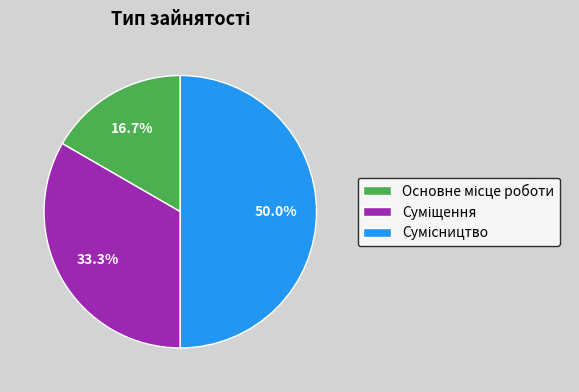

Is the sum of Сумісництво and Суміщення greater than half?

Yes